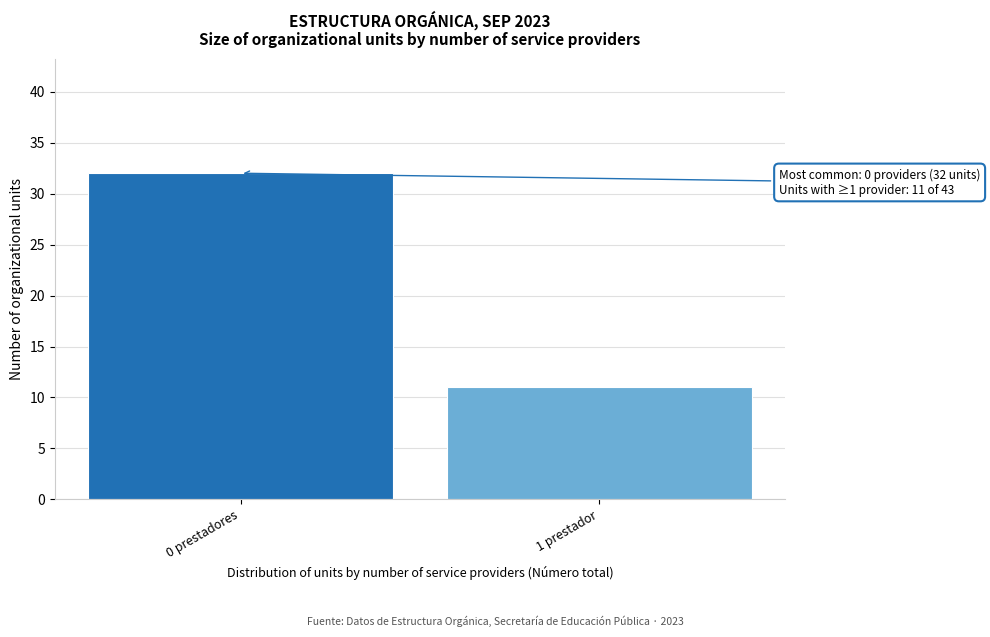

Reading right to left, list all the values displayed in this chart.

11	32